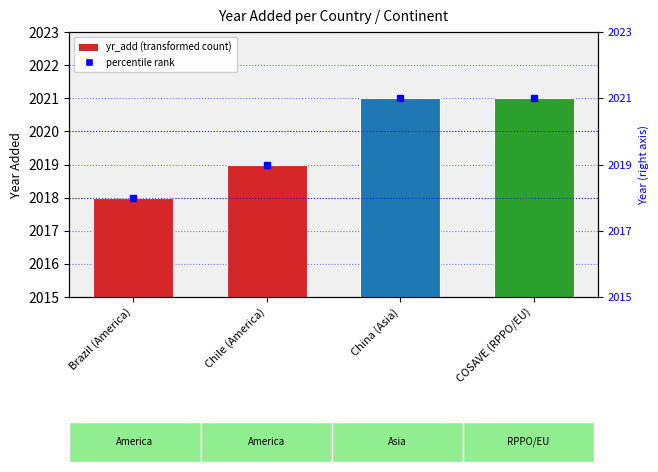

True or false: the data shows 4 at Brazil (America).

False